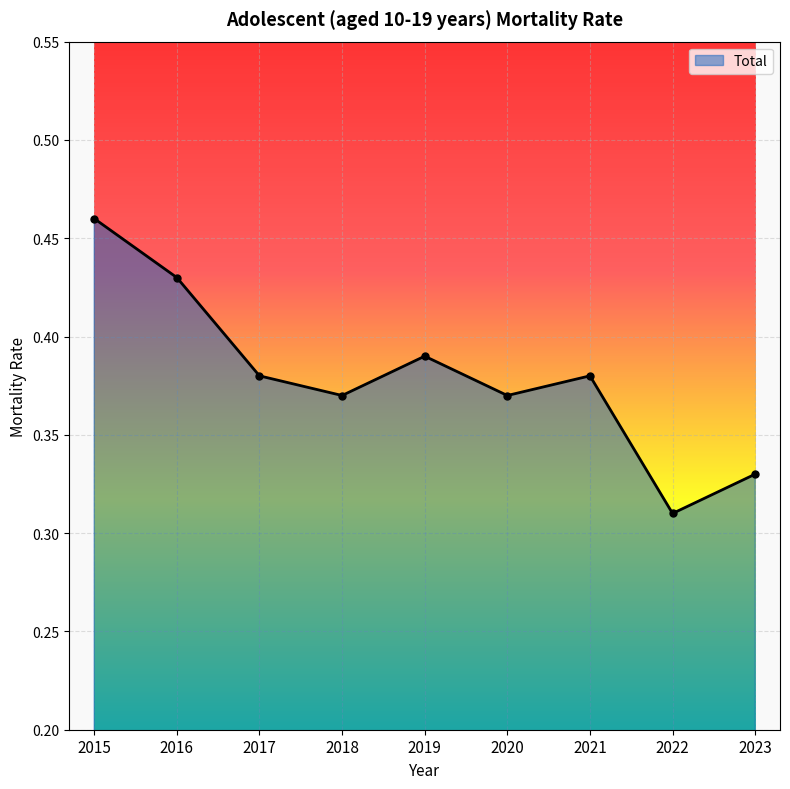

True or false: the data has more than 0 interior local peaks.

True